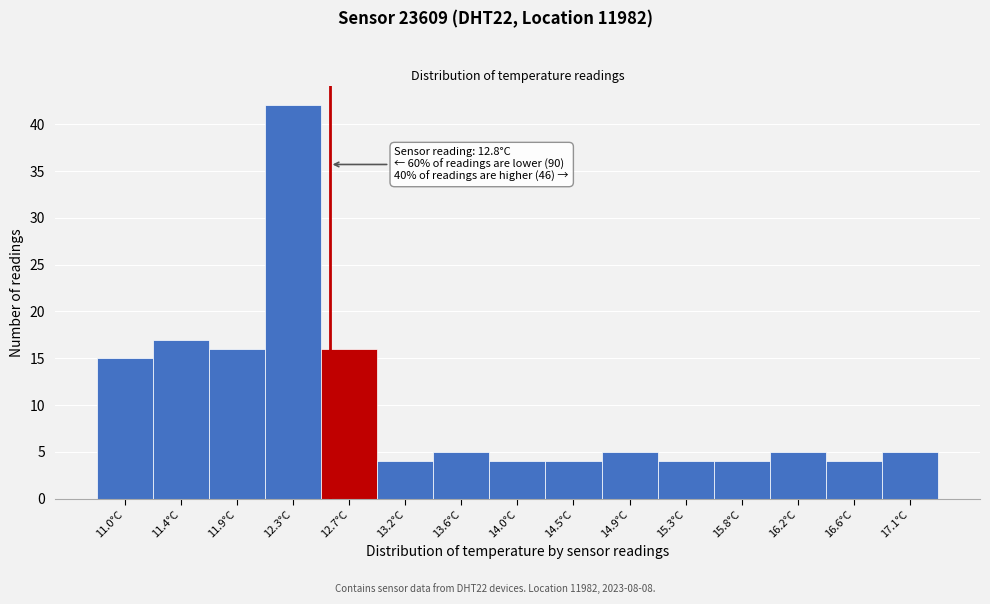

Reading right to left, what are all the values shown in this chart?

5	4	5	4	4	5	4	4	5	4	16	42	16	17	15